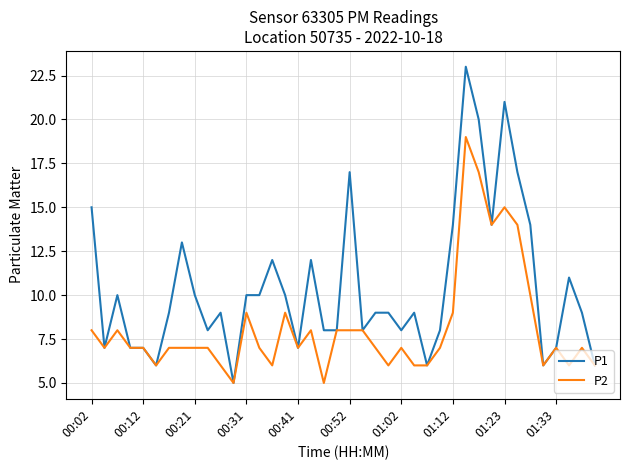

Which series has the largest total across all categories?

P1